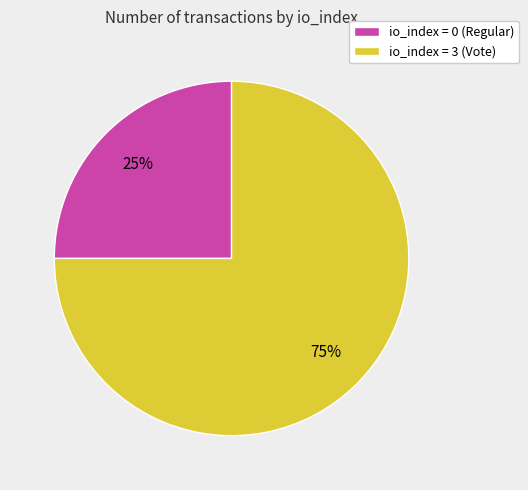

To the nearest percent, what is the average slice percentage?

50%